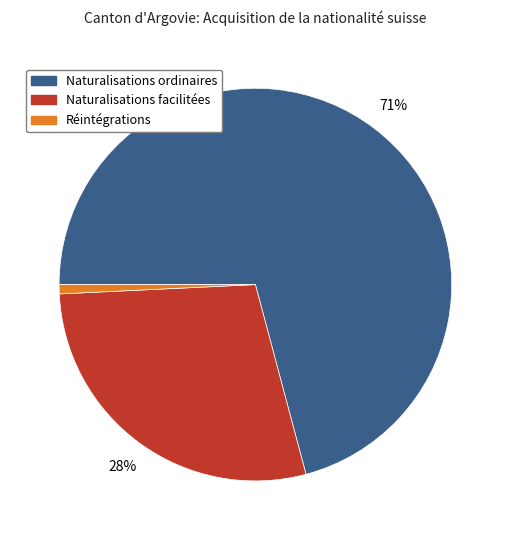

To the nearest percent, what is the combined percentage of Naturalisations facilitées and Réintégrations?

29%